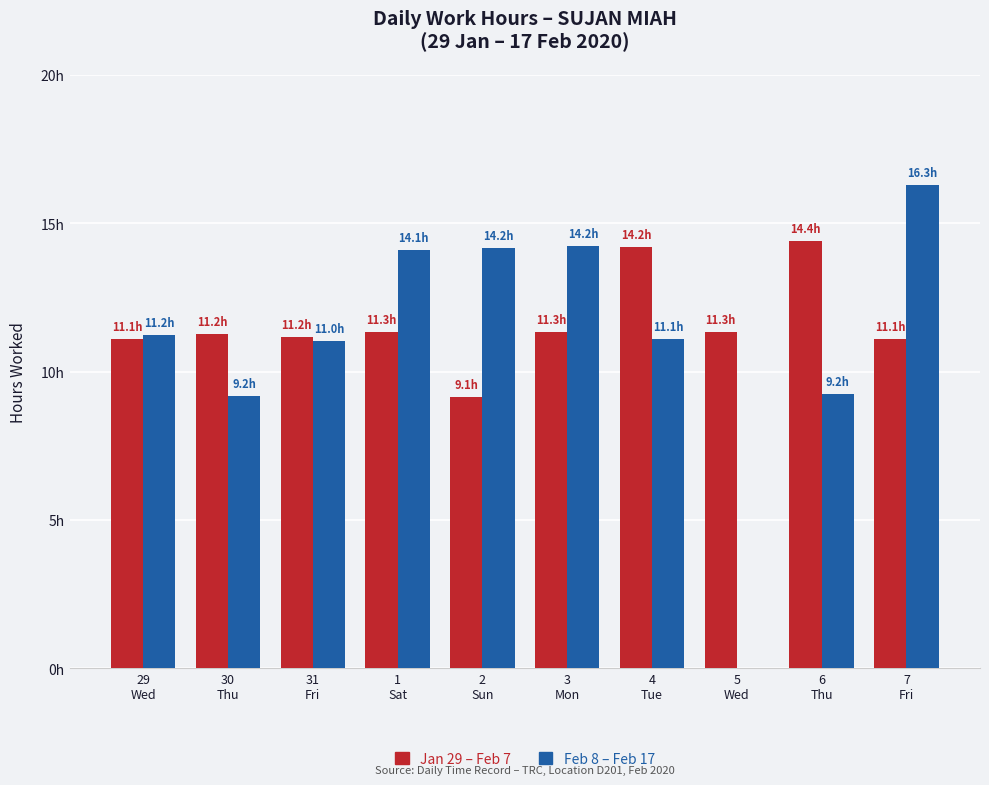

At which label is Feb 8 – Feb 17 closest to 8?

30
Thu